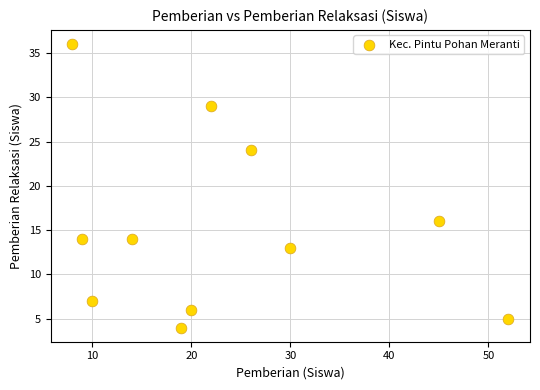

What is the range of X values (max minus min)?

44